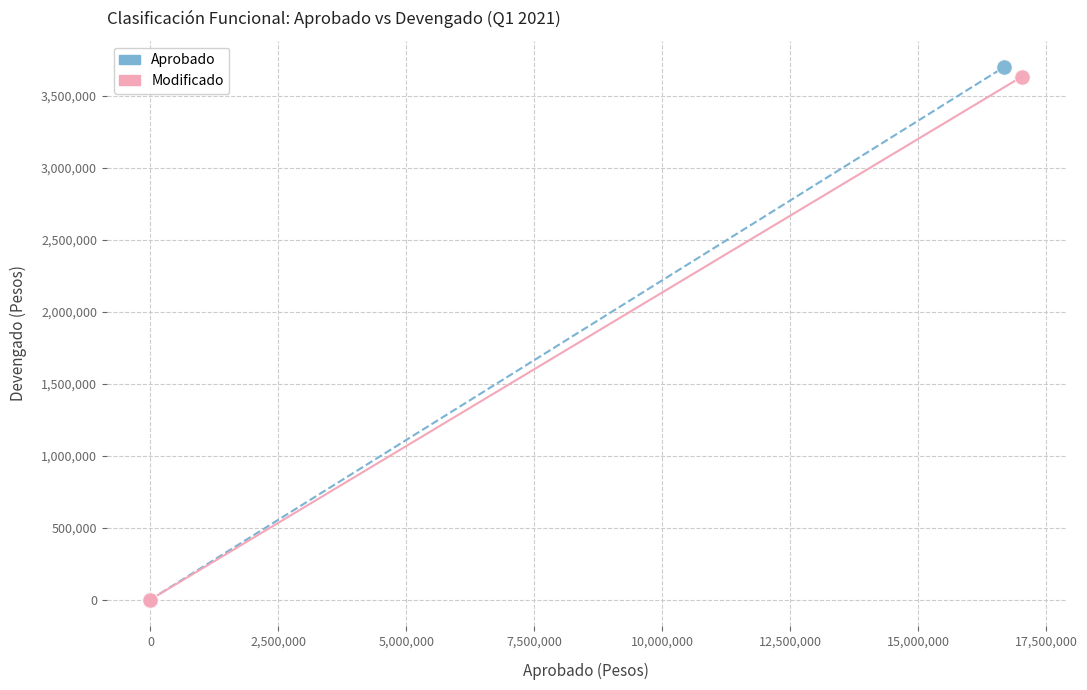

Which series has the widest spread of Y values?

Aprobado